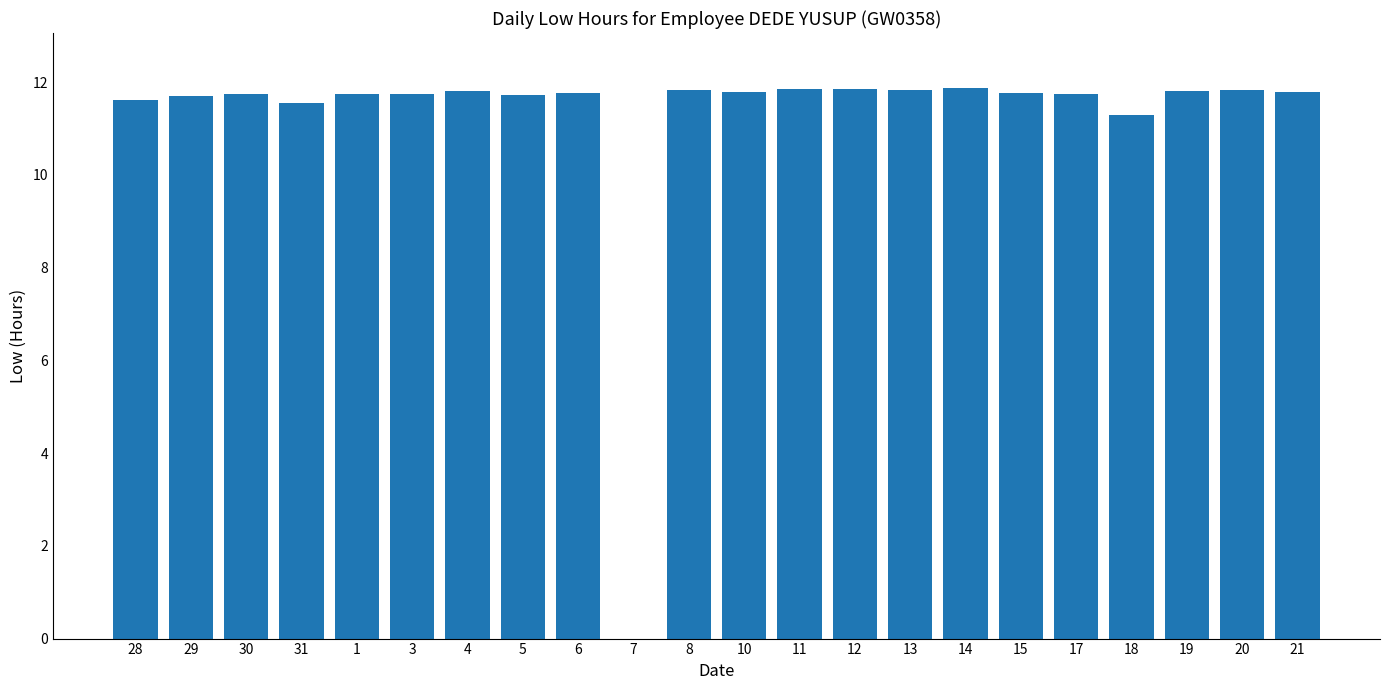

What is the ratio of the value at 28 to the value at 30?

1.0